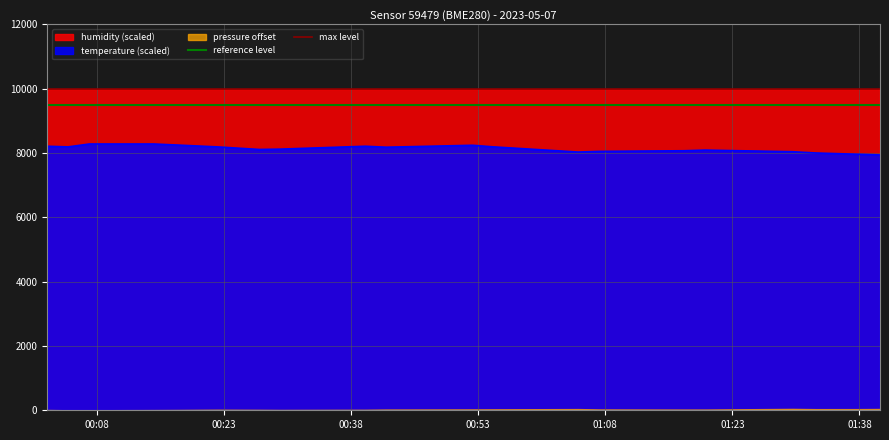

What is the highest value of the temperature (scaled) series?

8280.0